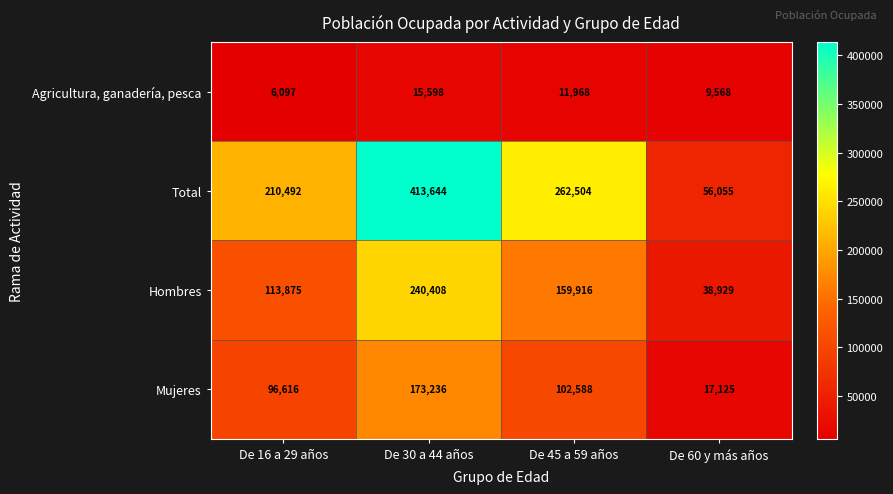

Rank the series by their maximum value, from highest to lowest.

Total, Hombres, Mujeres, Agricultura, ganadería, pesca